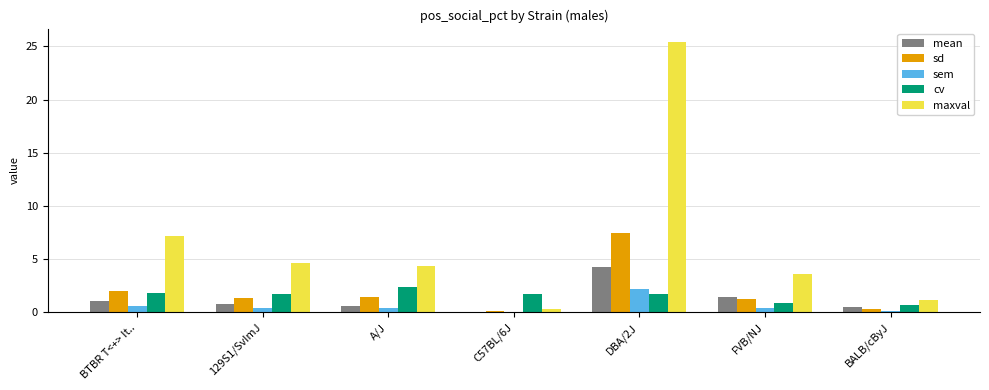

How many groups of bars are there?

7